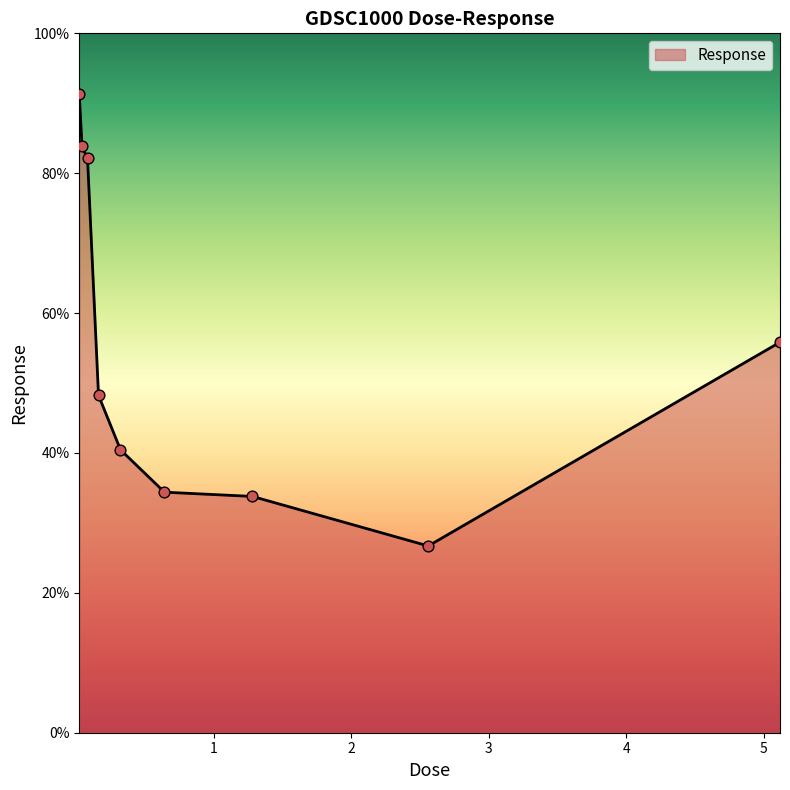

What is the smallest value displayed?

26.7